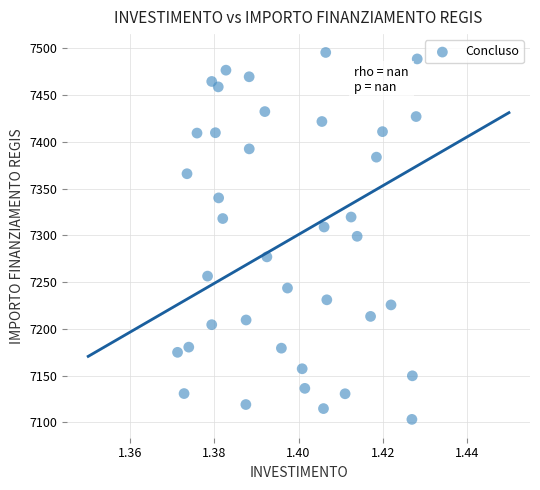

What is the range of Y values (max minus min)?

392.5